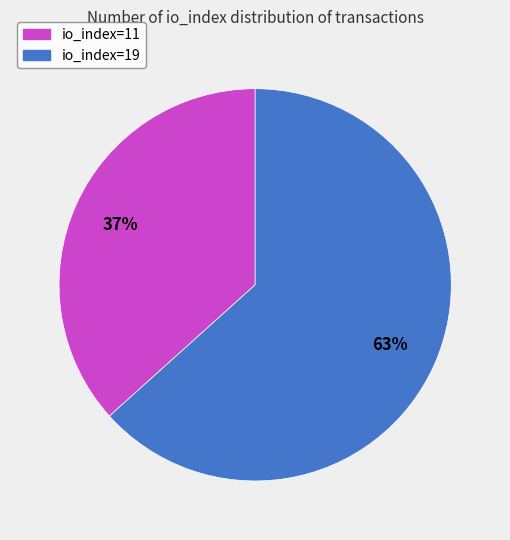

Which has a higher value, io_index=11 or io_index=19?

io_index=19